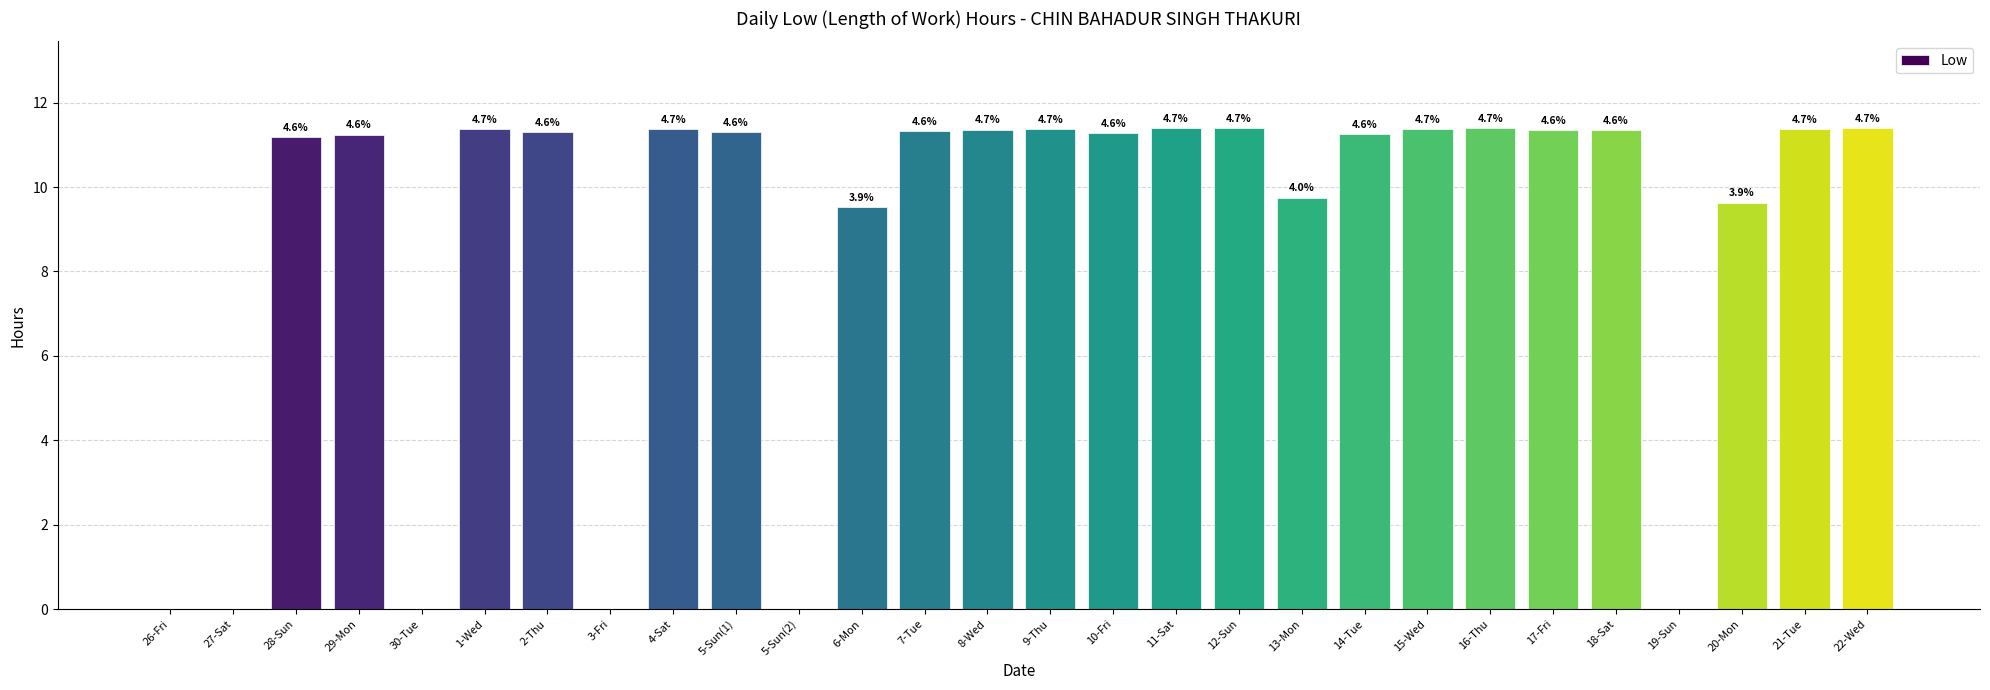

How many bars are there in total?

28